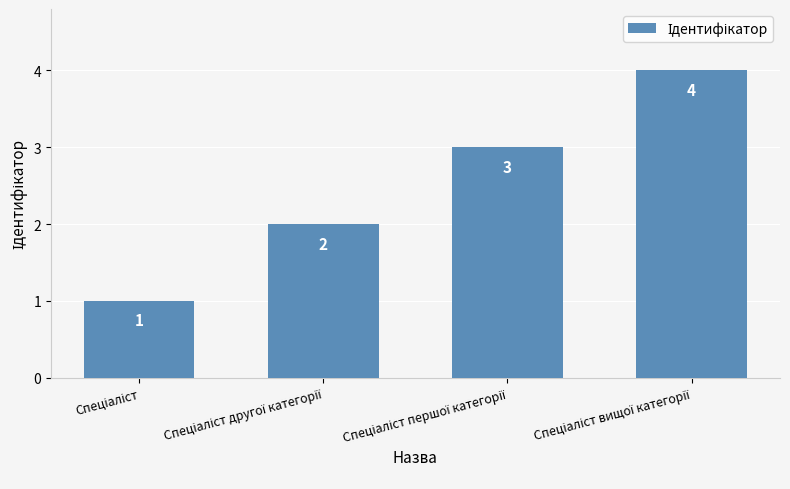

What is the difference between the maximum and minimum values?

3